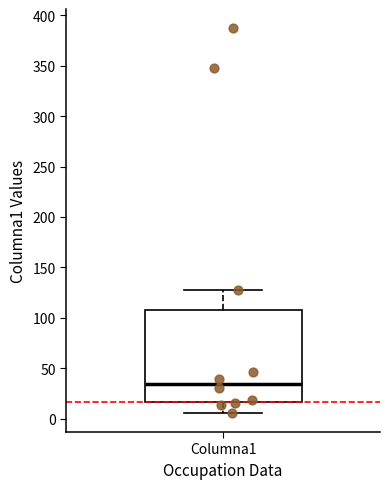

Read this box plot against the y-axis: the position of the median line, the range covered by the box, and the ends of both whiskers. The values are not printed on the chart, so give them approximately, as read against the axis.

median 35, box 15 to 110, whiskers 5 to 130